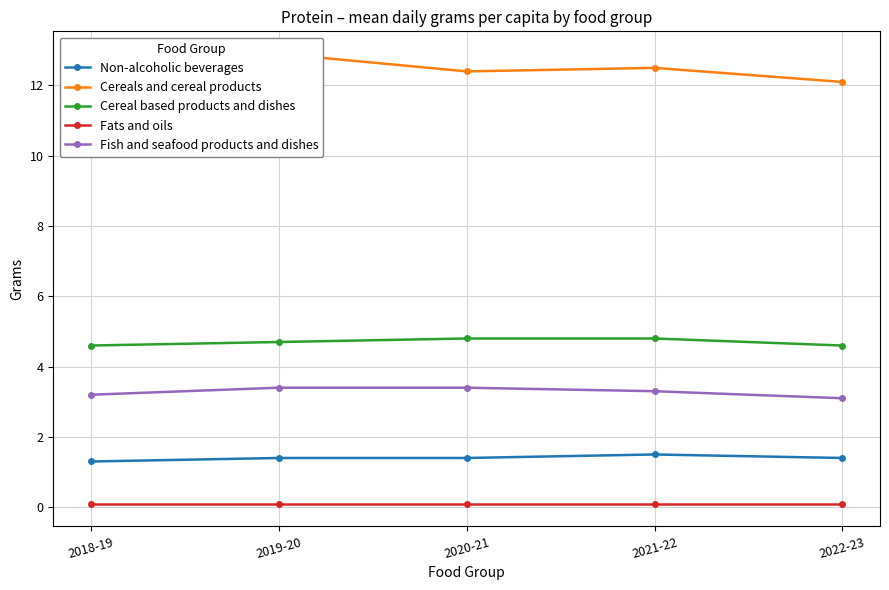

Reading left to right, what are all the values shown in this chart?

Non-alcoholic beverages: 1.3	1.4	1.4	1.5	1.4
Cereals and cereal products: 12.6	12.9	12.4	12.5	12.1
Cereal based products and dishes: 4.6	4.7	4.8	4.8	4.6
Fats and oils: 0.1	0.1	0.1	0.1	0.1
Fish and seafood products and dishes: 3.2	3.4	3.4	3.3	3.1